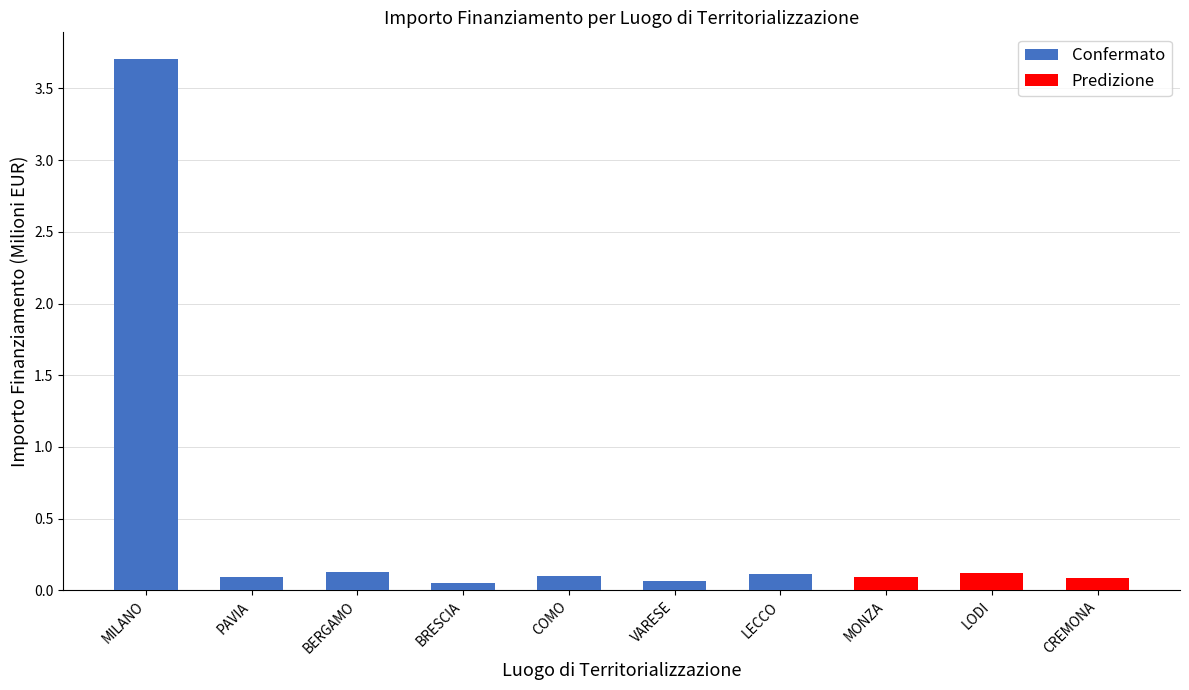

List the labels in order of value, smallest first.

BRESCIA, VARESE, CREMONA, MONZA, PAVIA, COMO, LECCO, LODI, BERGAMO, MILANO